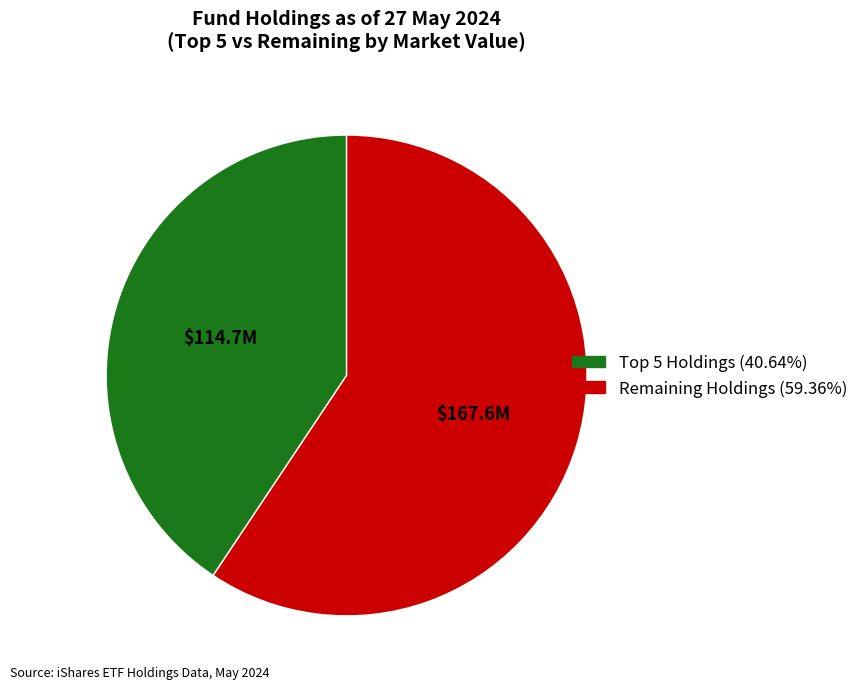

Does Remaining Holdings (59.36%) represent more than half of the total?

Yes